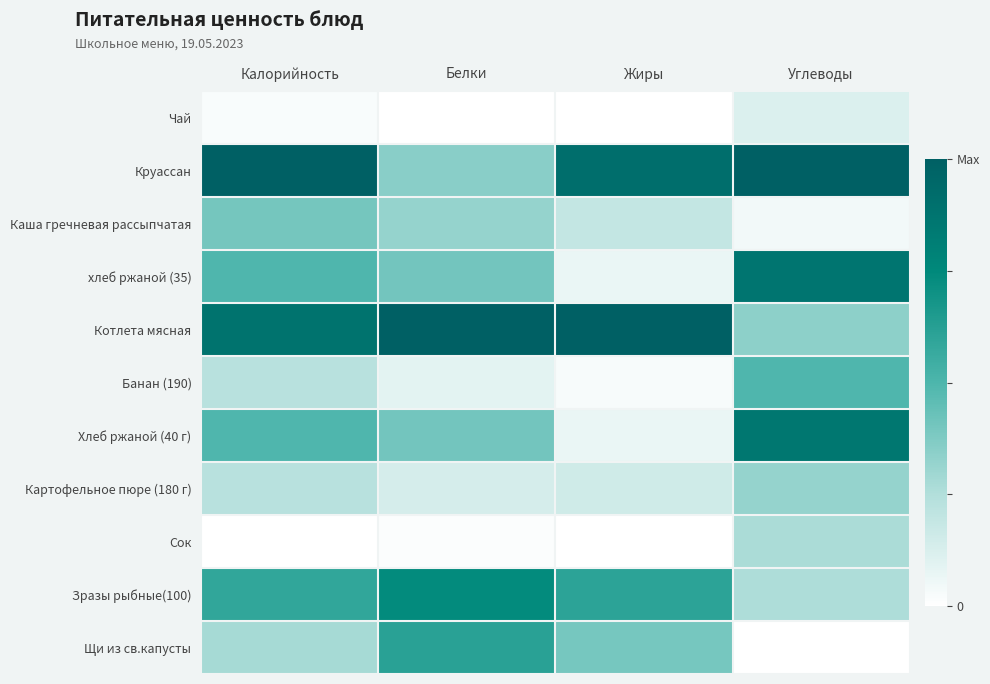

What is the total value across all series at Углеводы?

4.6